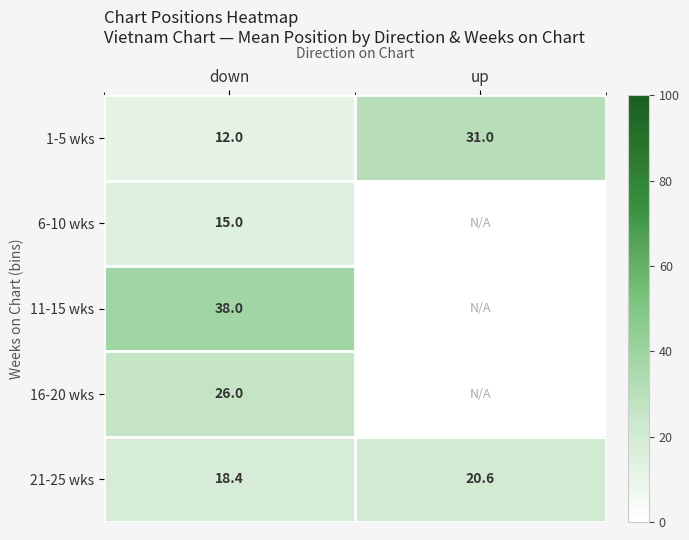

Is the value of 16-20 wks at down greater than the value of 6-10 wks at down?

Yes